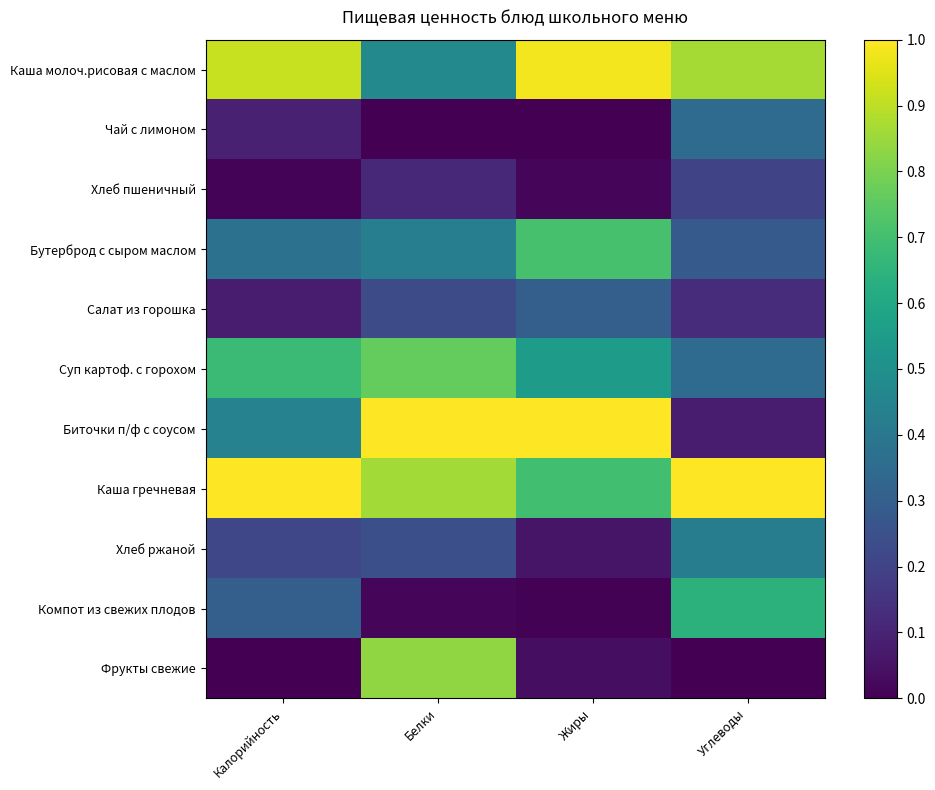

At which category is the sum across all series the highest?

Белки